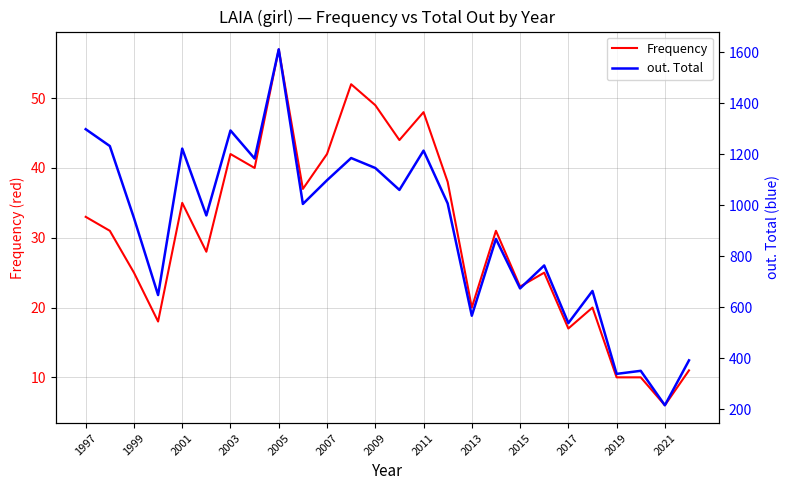

Which series has the largest range (max minus min)?

out. Total